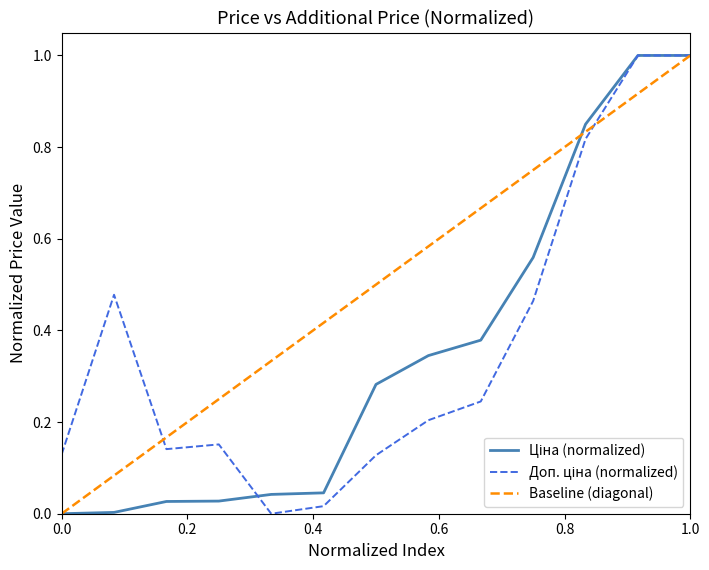

What is the maximum value shown in the chart?

1.0